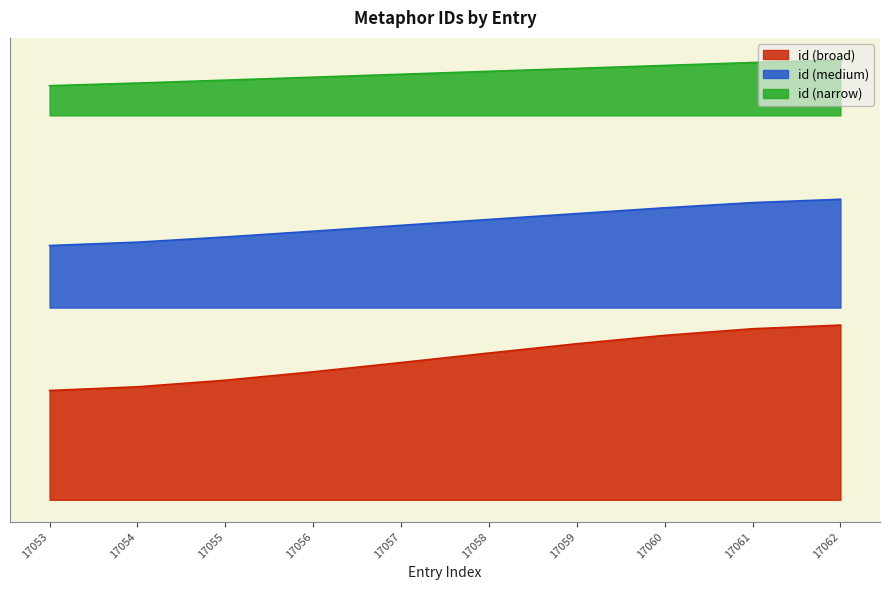

Reading left to right, transcribe all the data shown in this chart.

42.3	42.5	42.8	43.1	43.4	43.7	44.0	44.3	44.6	44.9